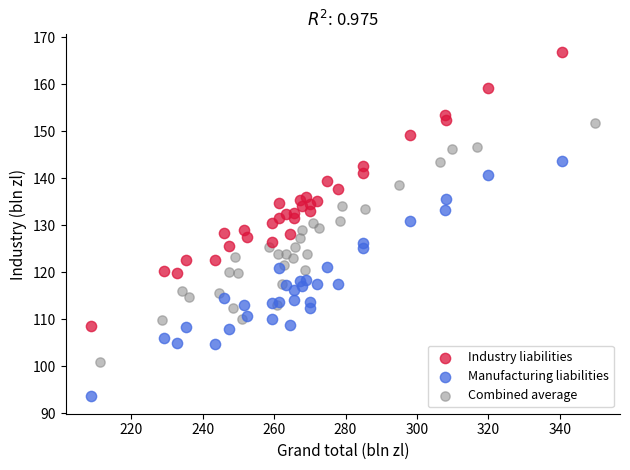

What are all the series names shown in the legend?

Industry liabilities, Manufacturing liabilities, Combined average